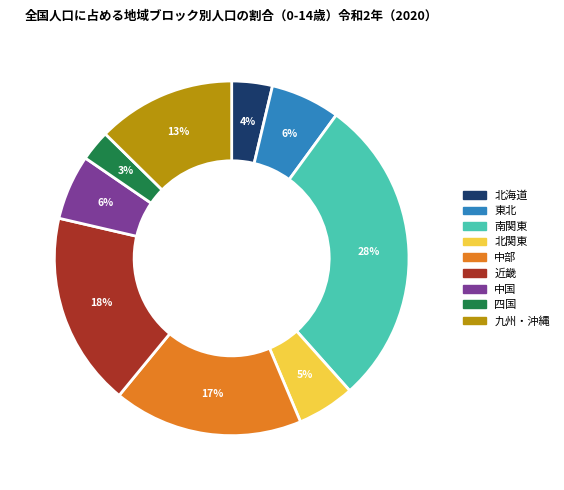

Which category has the smallest portion of the pie?

四国